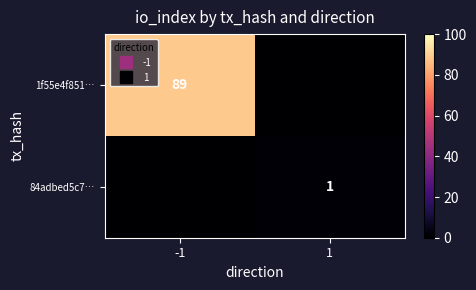

Which series changed the most between -1 and 1?

1f55e4f851…